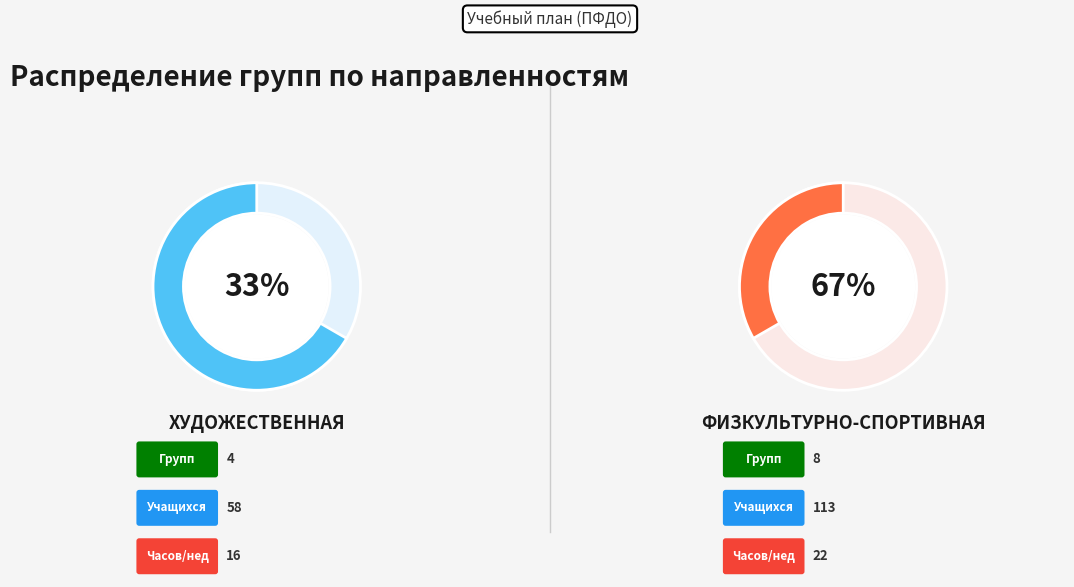

Approximately how many times larger is the value at Физкультурно-спортивная compared to Художественная?

2.0